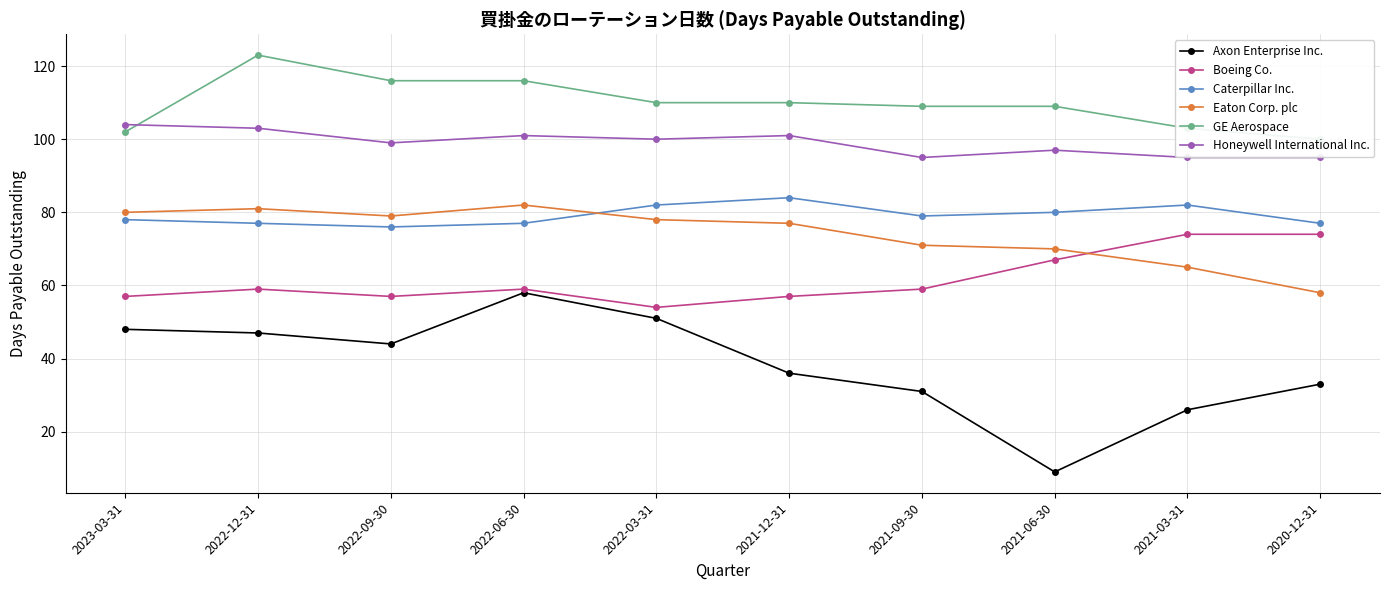

What is the total value across all series at 2021-03-31?

445